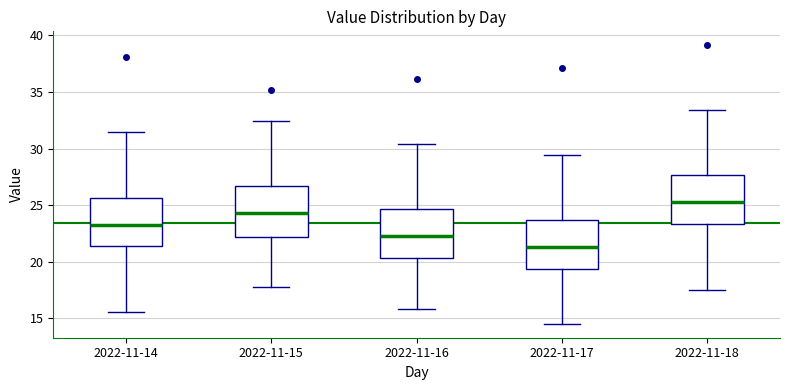

Reading left to right, read every box against the y-axis: the position of its median line, the range the box covers, and the ends of its whiskers. The values are not printed on the chart, so give them approximately, as read against the axis.

2022-11-14: median 23.5, box 21.5 to 25.5, whiskers 15.5 to 31.5
2022-11-15: median 24.5, box 22.0 to 26.5, whiskers 18.0 to 32.5
2022-11-16: median 22.5, box 20.5 to 24.5, whiskers 16.0 to 30.5
2022-11-17: median 21.5, box 19.5 to 23.5, whiskers 14.5 to 29.5
2022-11-18: median 25.5, box 23.5 to 27.5, whiskers 17.5 to 33.5